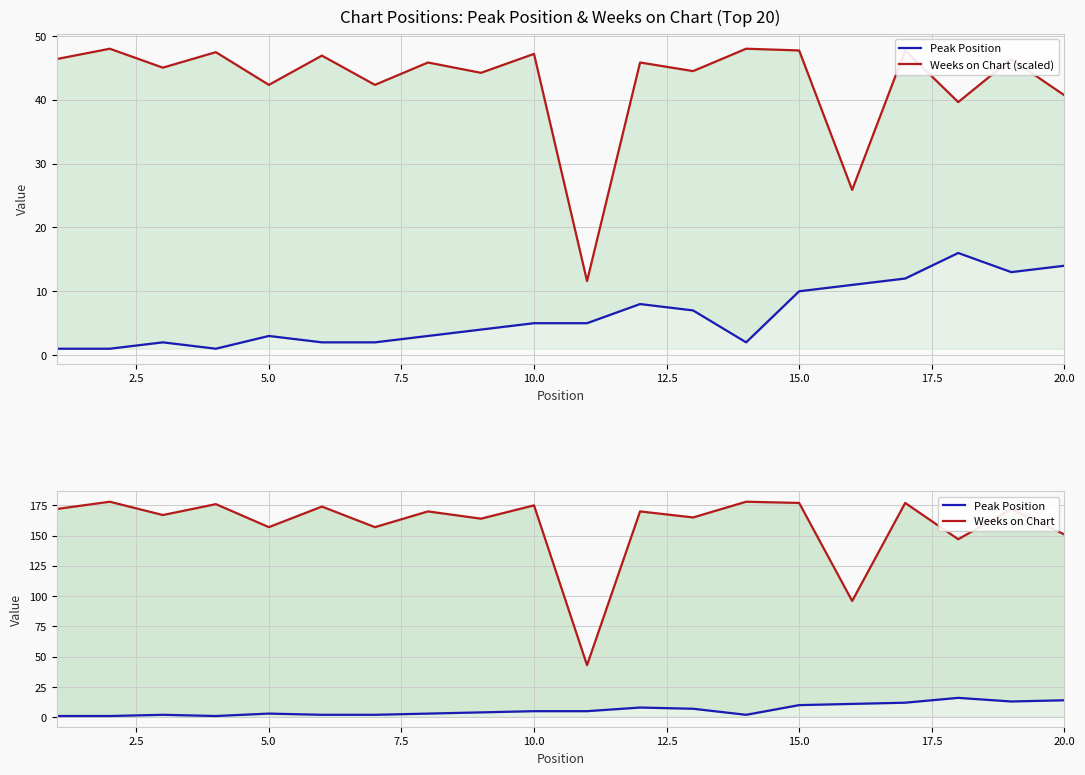

How many values in the Peak Position series are below 5?

10